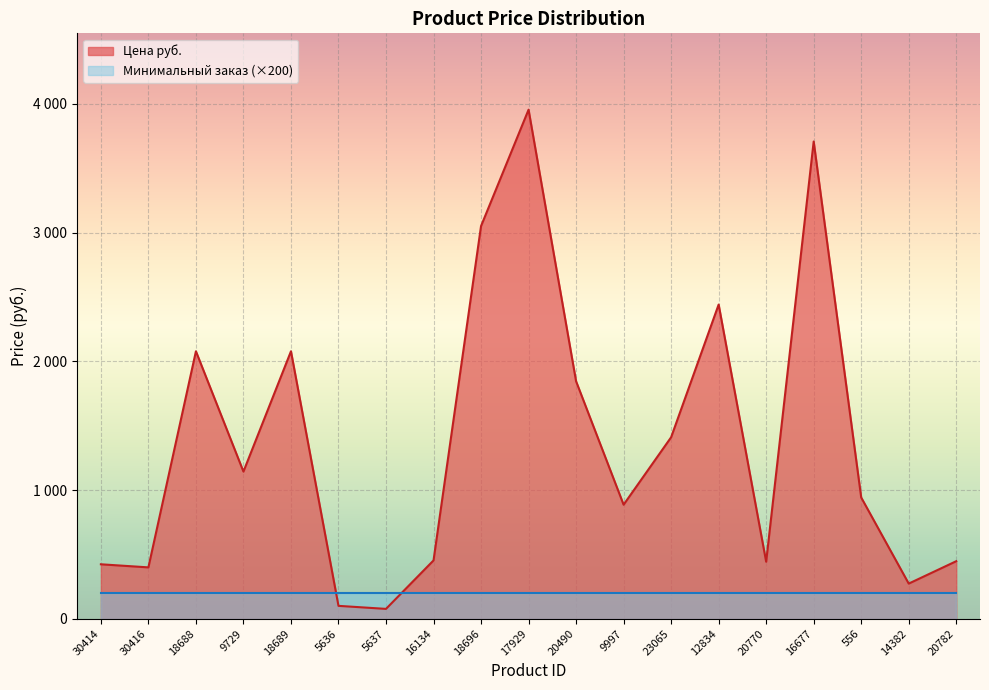

How many interior local valleys (lower than both neighbors) does the data have?

6